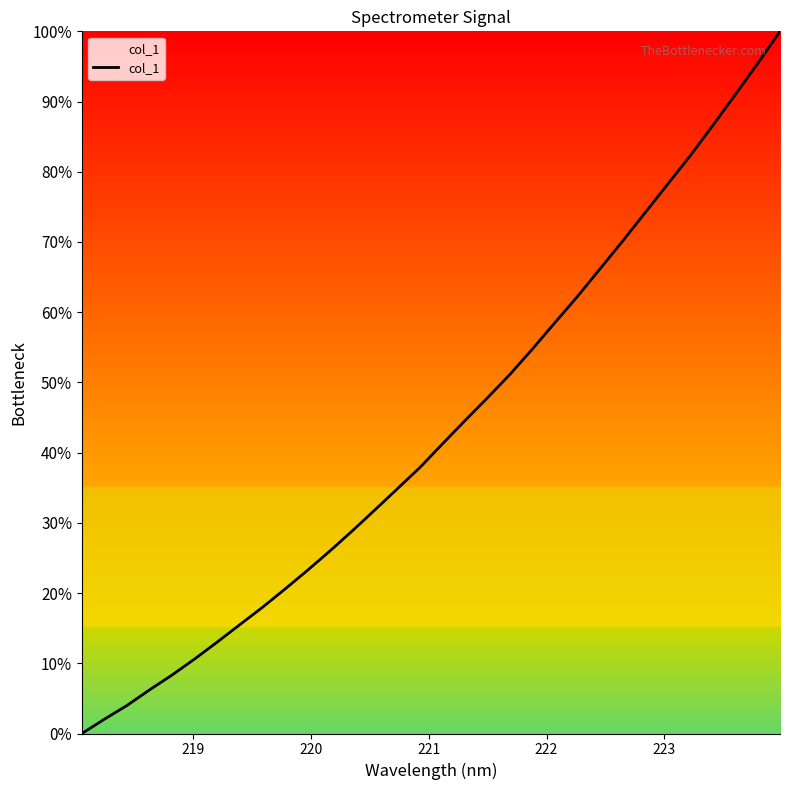

What is the difference between the maximum and minimum values?

100.0